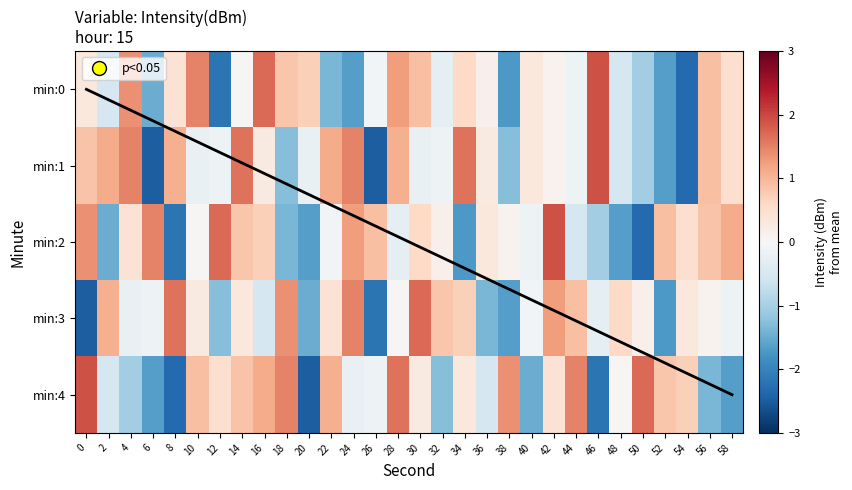

Reading left to right, what are all the values shown in this chart?

0: 0=0.3	2=-0.5	4=1.4	6=-1.5	8=0.4	10=1.5	12=-2.2	14=0.0	16=1.7	18=0.8	20=0.7	22=-1.4	24=-1.7	26=-0.1	28=1.3	30=0.9	32=-0.3	34=0.6	36=0.2	38=-1.7	40=0.3	42=0.1	44=-0.1	46=1.9	48=-0.5	50=-1.0	52=-1.7	54=-2.3	56=0.9	58=0.5
1: 0=0.8	2=1.1	4=1.5	6=-2.5	8=1.1	10=-0.2	12=-0.2	14=1.6	16=0.3	18=-1.3	20=-0.2	22=1.1	24=1.5	26=-2.5	28=1.1	30=-0.2	32=-0.2	34=1.6	36=0.3	38=-1.3	40=0.3	42=0.1	44=-0.1	46=1.9	48=-0.5	50=-1.0	52=-1.7	54=-2.3	56=0.9	58=0.5
2: 0=1.4	2=-1.5	4=0.4	6=1.5	8=-2.2	10=0.0	12=1.7	14=0.8	16=0.7	18=-1.4	20=-1.7	22=-0.1	24=1.3	26=0.9	28=-0.3	30=0.6	32=0.2	34=-1.7	36=0.3	38=0.1	40=-0.1	42=1.9	44=-0.5	46=-1.0	48=-1.7	50=-2.3	52=0.9	54=0.5	56=0.8	58=1.1
3: 0=-2.5	2=1.1	4=-0.2	6=-0.2	8=1.6	10=0.3	12=-1.3	14=0.3	16=-0.5	18=1.4	20=-1.5	22=0.4	24=1.5	26=-2.2	28=0.0	30=1.7	32=0.8	34=0.7	36=-1.4	38=-1.7	40=-0.1	42=1.3	44=0.9	46=-0.3	48=0.6	50=0.2	52=-1.7	54=0.3	56=0.1	58=-0.1
4: 0=1.9	2=-0.5	4=-1.0	6=-1.7	8=-2.3	10=0.9	12=0.5	14=0.8	16=1.1	18=1.5	20=-2.5	22=1.1	24=-0.2	26=-0.2	28=1.6	30=0.3	32=-1.3	34=0.3	36=-0.5	38=1.4	40=-1.5	42=0.4	44=1.5	46=-2.2	48=0.0	50=1.7	52=0.8	54=0.7	56=-1.4	58=-1.7